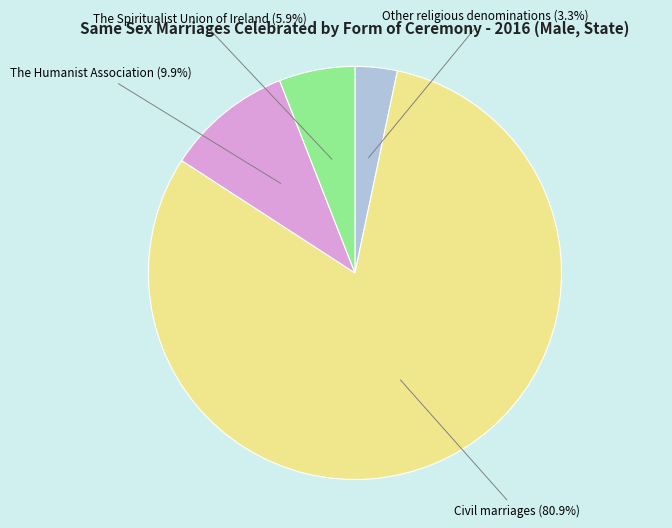

Which has a higher value, The Humanist Association or Other religious denominations?

The Humanist Association